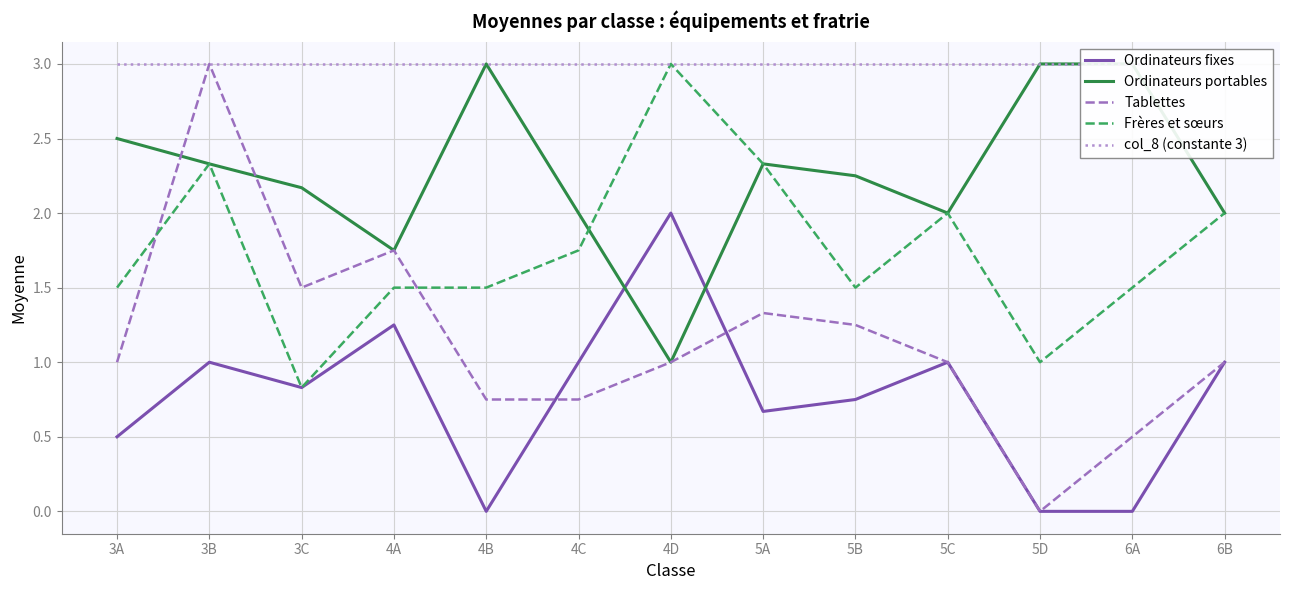

In Ordinateurs portables, how many points are higher than both neighbors (excluding endpoints)?

2